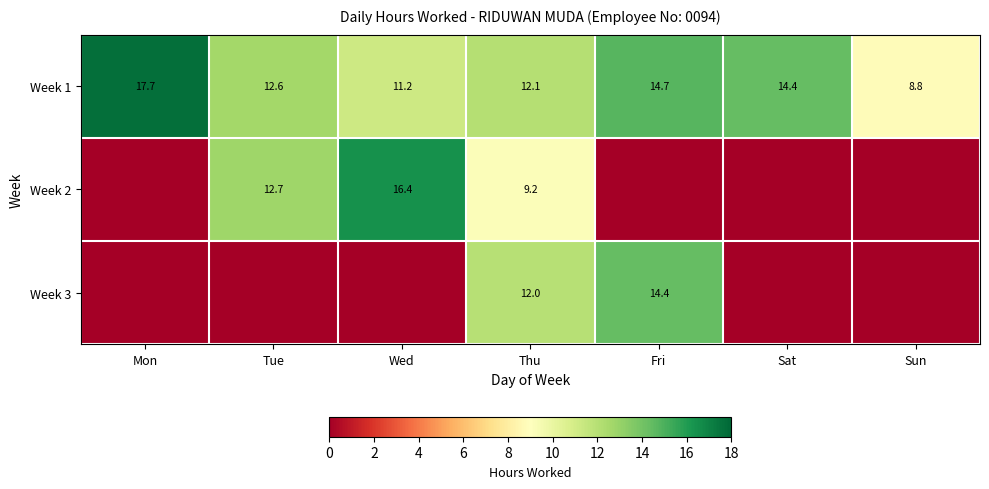

At which label does Week 1 reach its minimum?

Sun